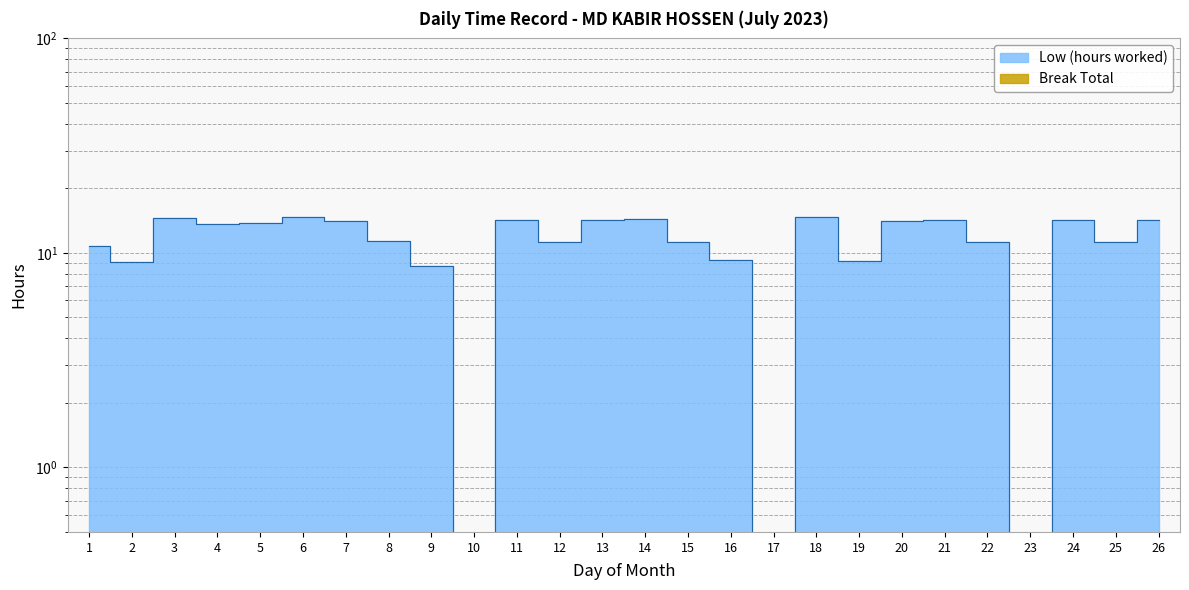

What is the value of the 1st point from the left?

10.7